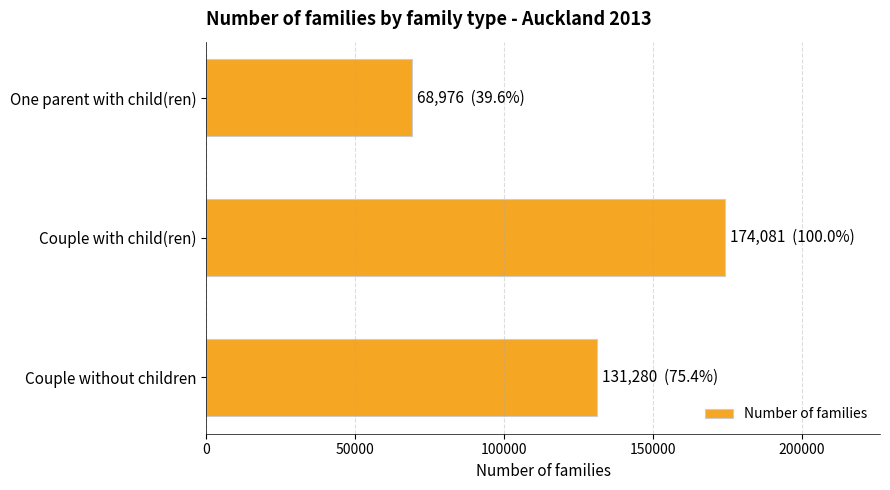

Does the chart contain stacked bars?

No